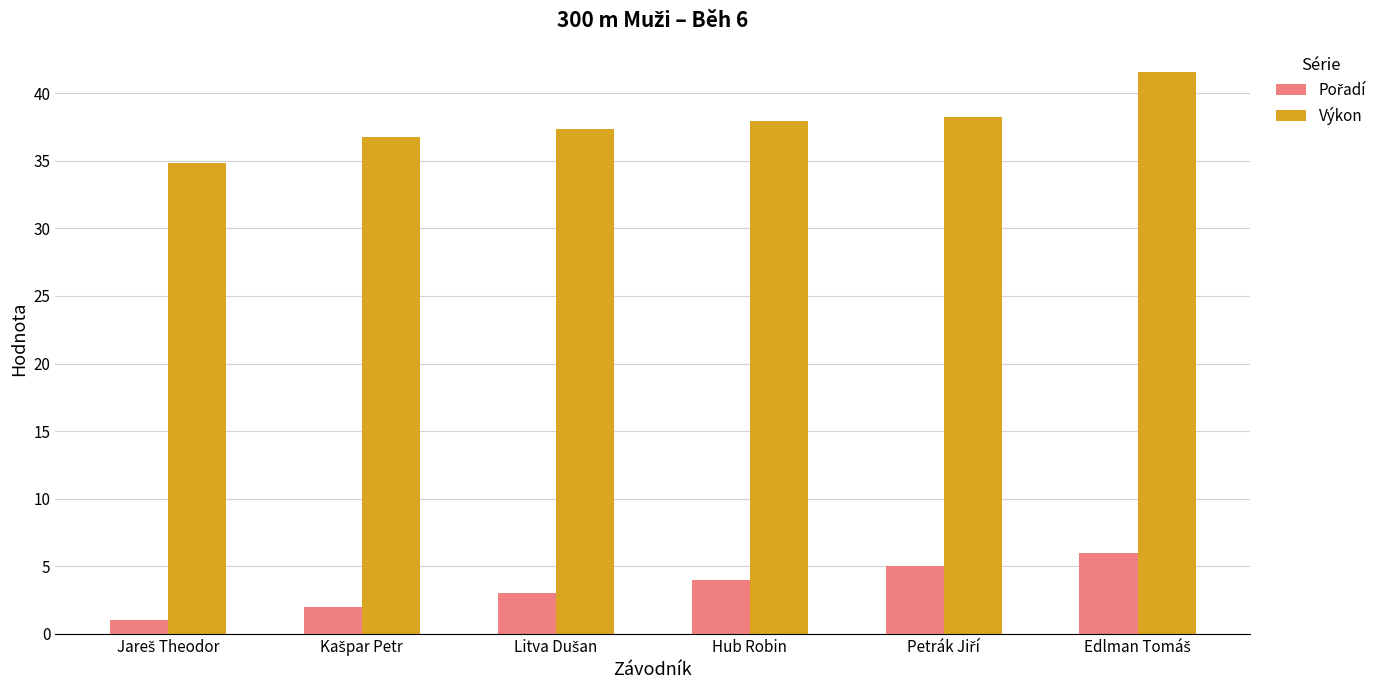

How many distinct data groups are displayed?

2